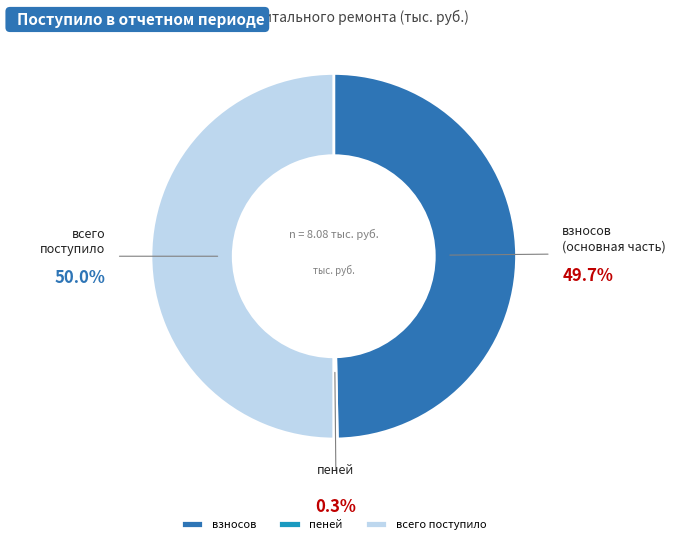

To the nearest percent, what is the average slice percentage?

33%